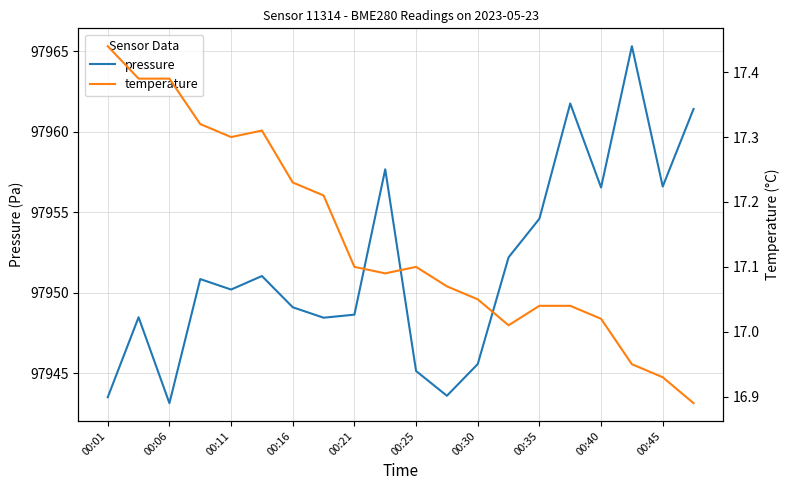

At which label is pressure closest to 97954?

00:35